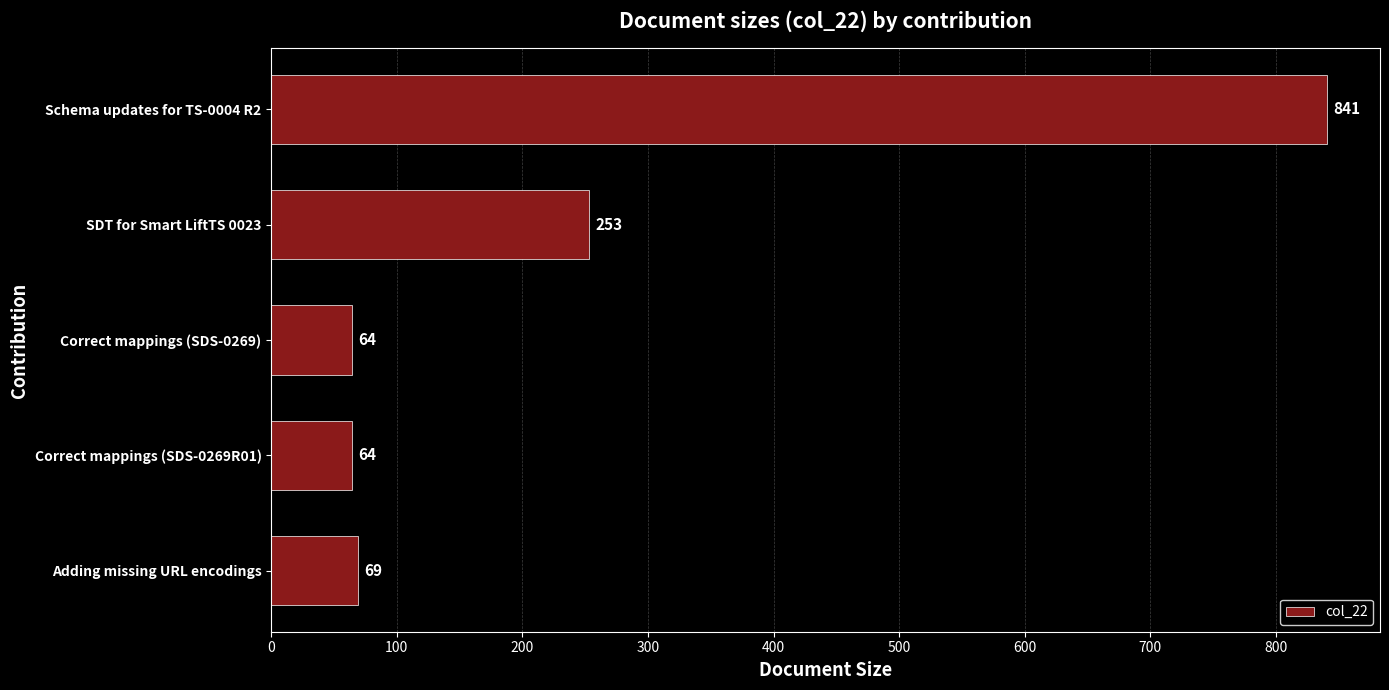

How many bars are there in total?

5